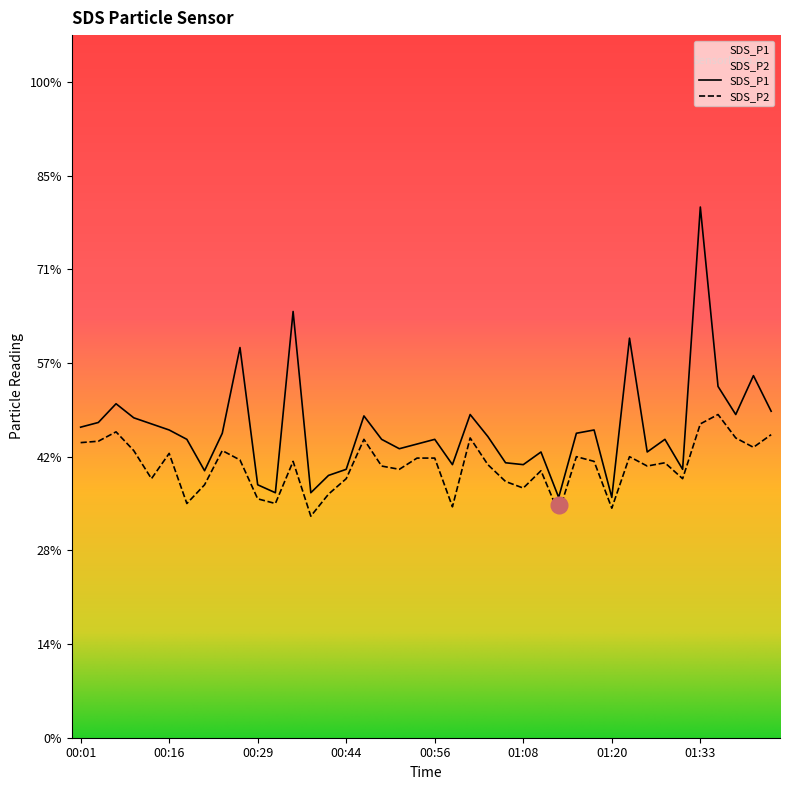

At which label does SDS_P2 reach its peak?

01:35